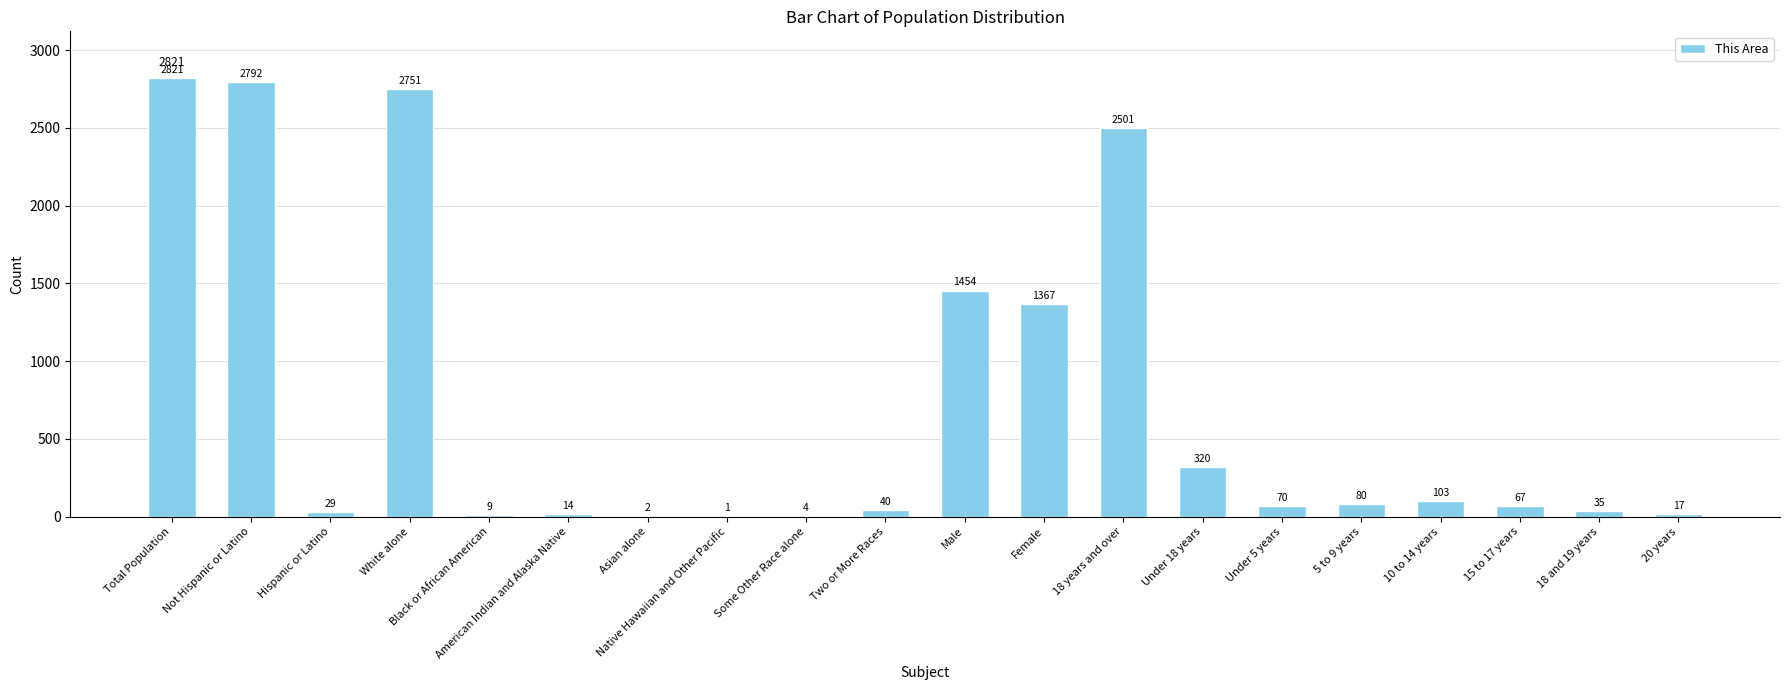

What is the sum of all values?

14477